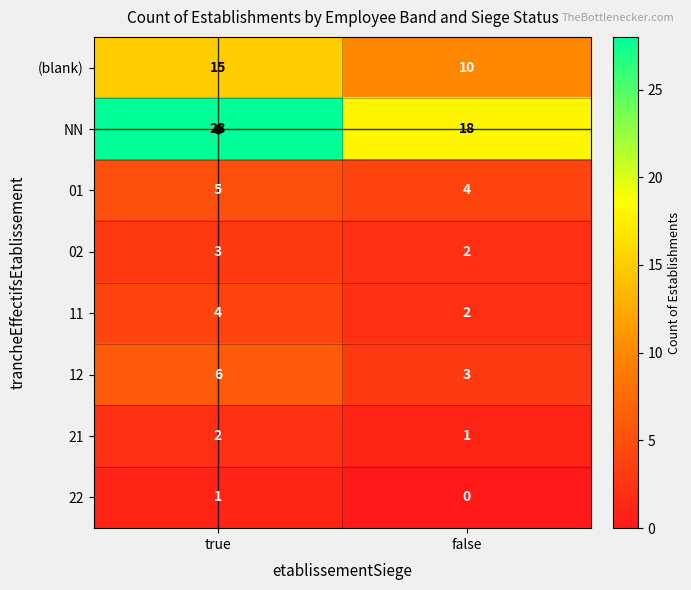

Between true and false, which series saw the biggest shift?

NN